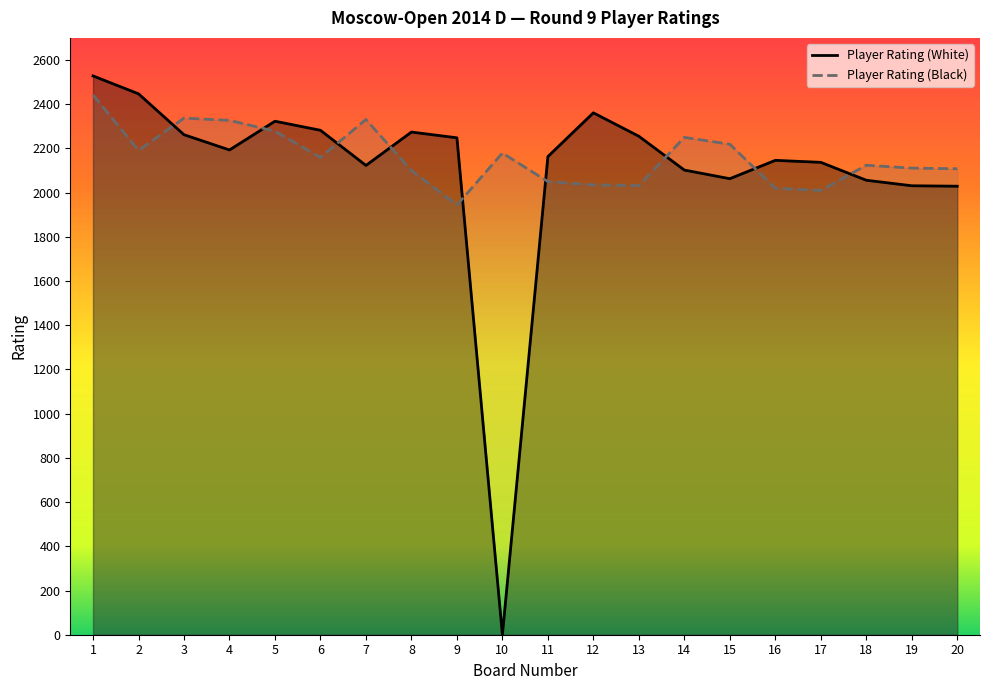

What is the spread (max minus min) of values at 9?

304